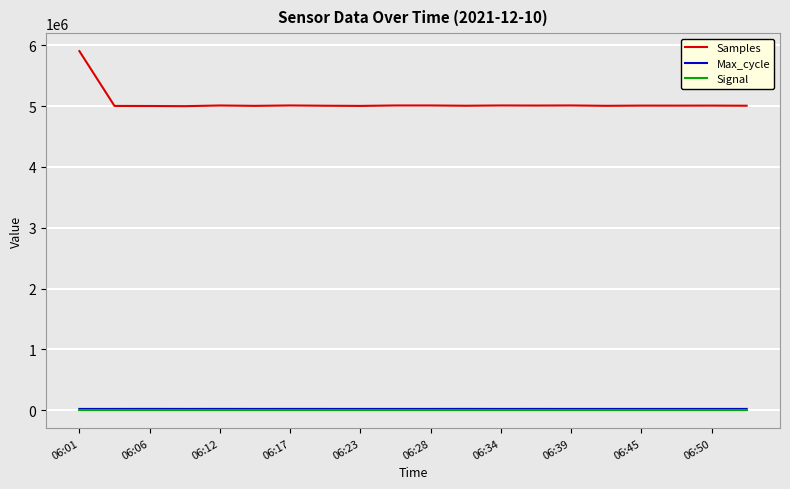

True or false: Samples and Max_cycle intersect in this chart.

False